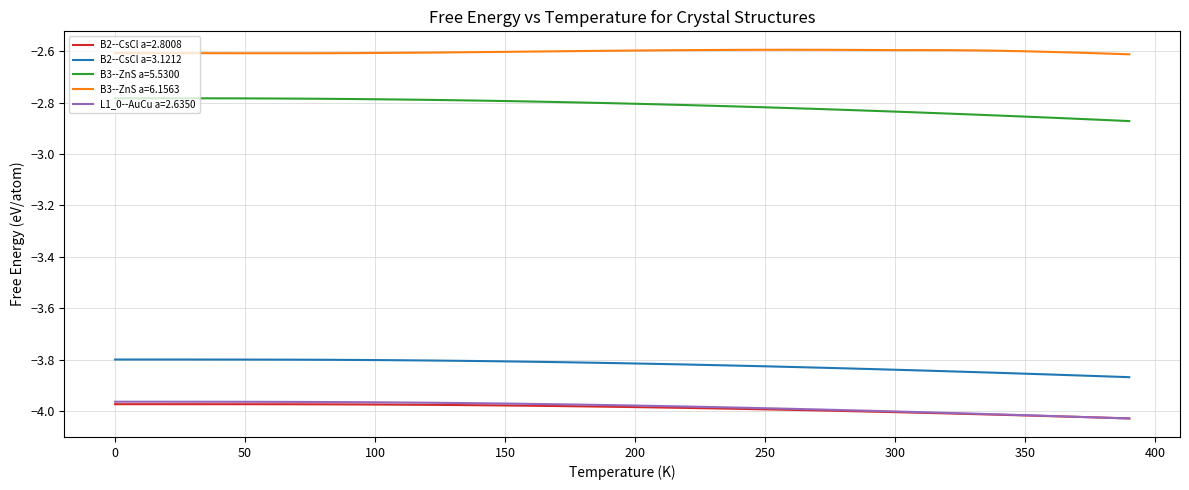

True or false: B2--CsCl a=3.1212 and L1_0--AuCu a=2.6350 intersect in this chart.

False